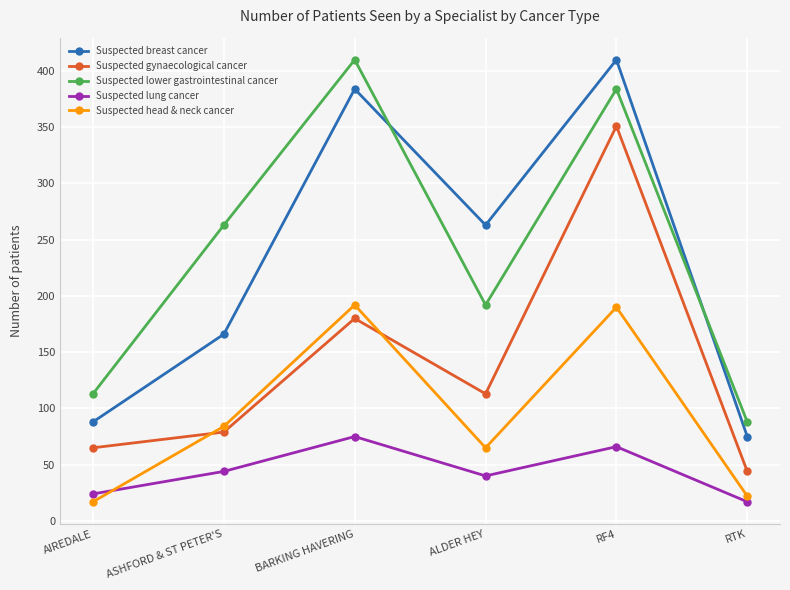

Is it true that Suspected lower gastrointestinal cancer equals 178 at AIREDALE?

False